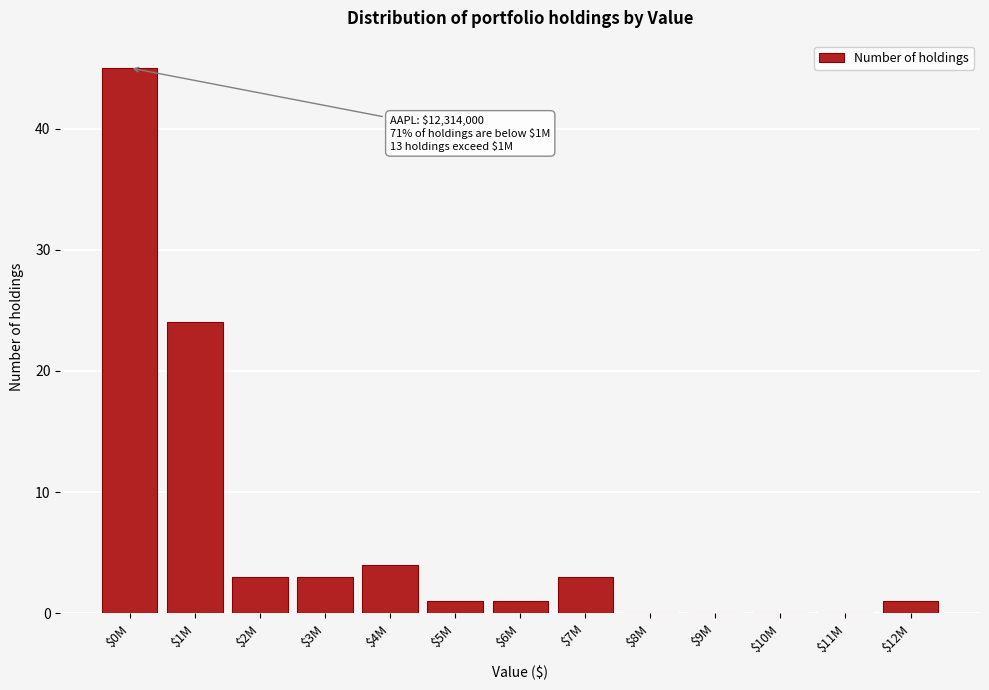

The value at $8M is 31. True or false?

False